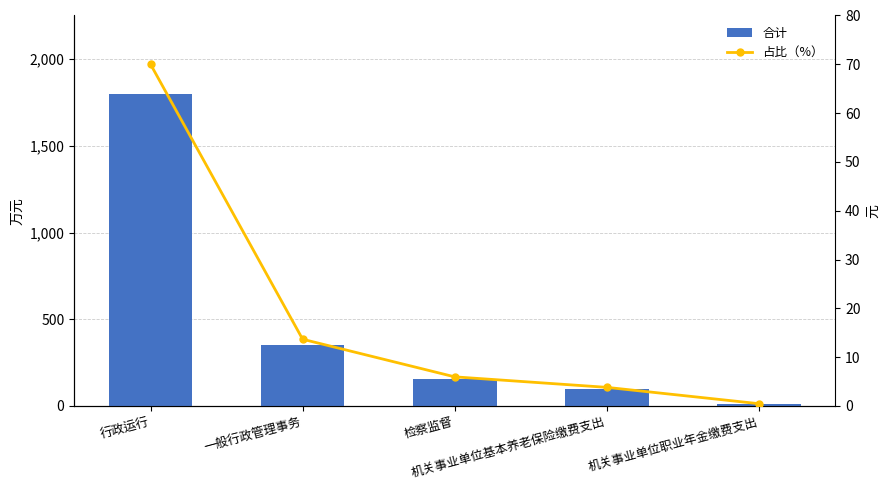

What is the greatest value displayed?

1801.7